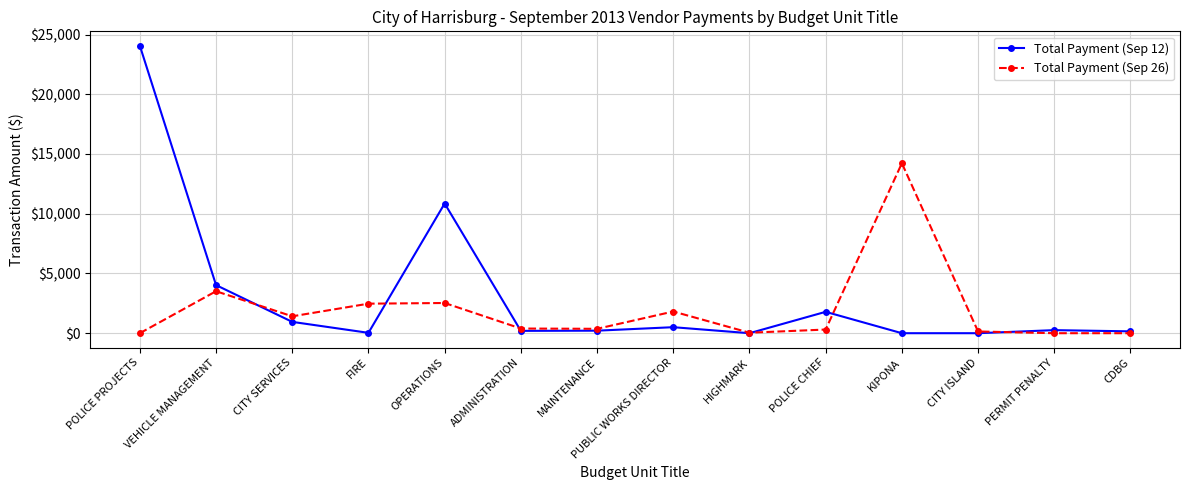

What is the difference between the maximum and minimum values in the Total Payment (Sep 12) series?

24064.0